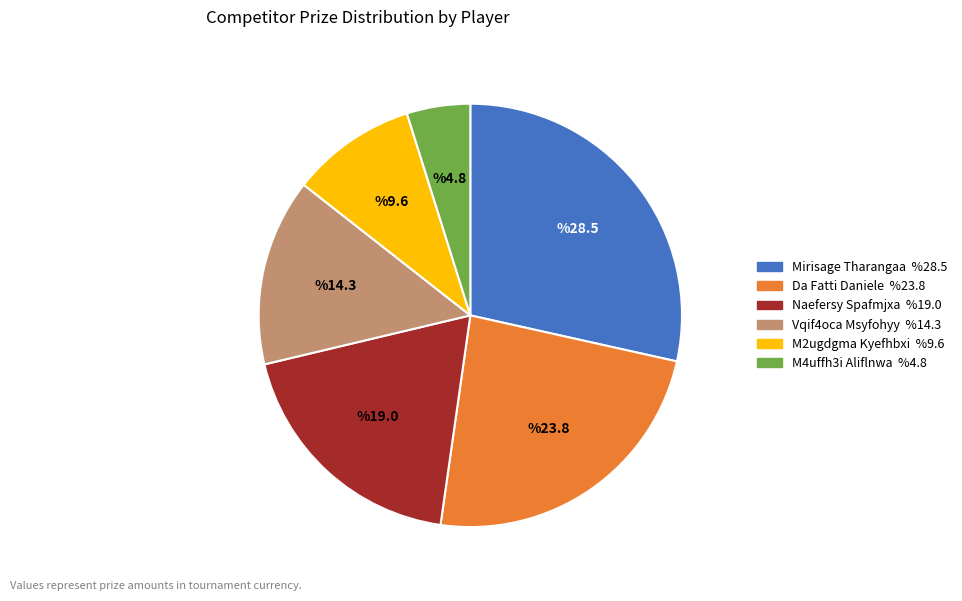

Which has a higher value, M2ugdgma Kyefhbxi or Mirisage Tharangaa?

Mirisage Tharangaa